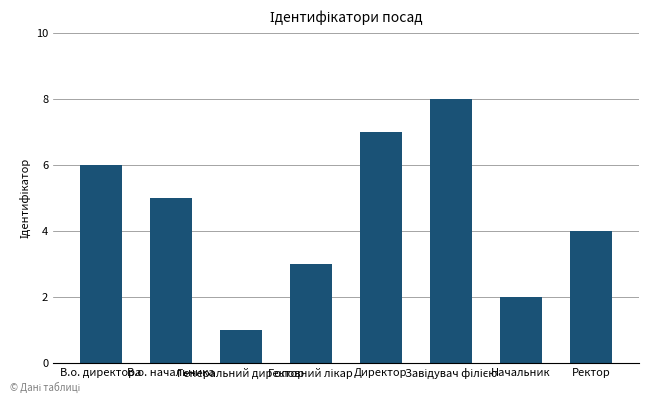

Which label corresponds to the smallest value in the chart?

Генеральний директор